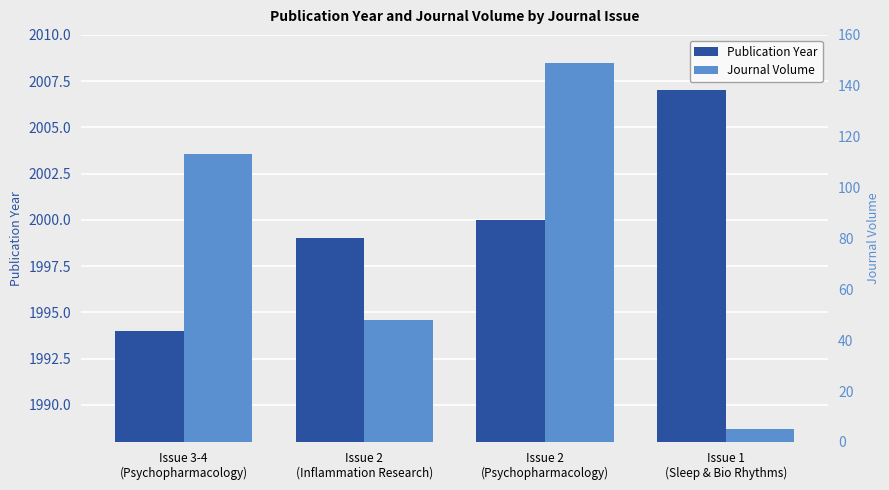

Which series has the largest total across all categories?

Publication Year